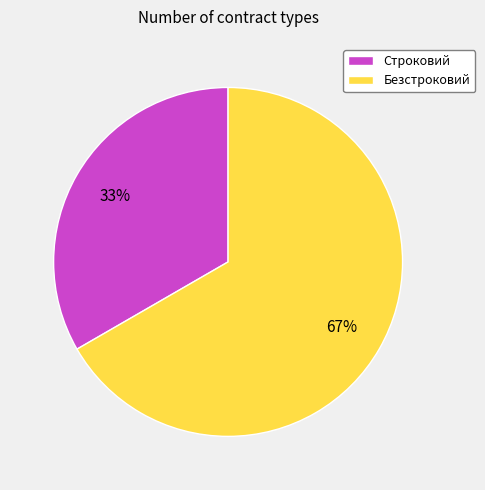

Does Безстроковий represent more than half of the total?

Yes